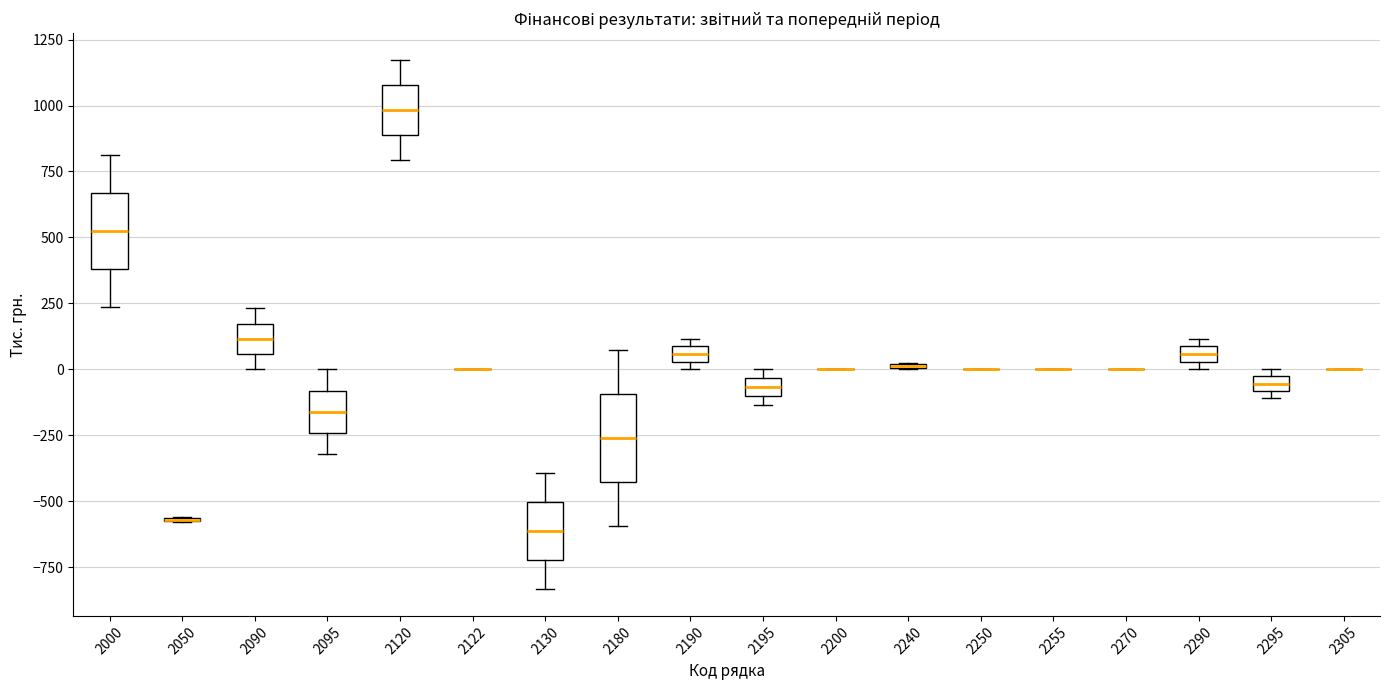

Where does the median line of the box at x = 2000 sit on the y-axis? The values are not printed on the chart, so give them approximately, as read against the axis.

500